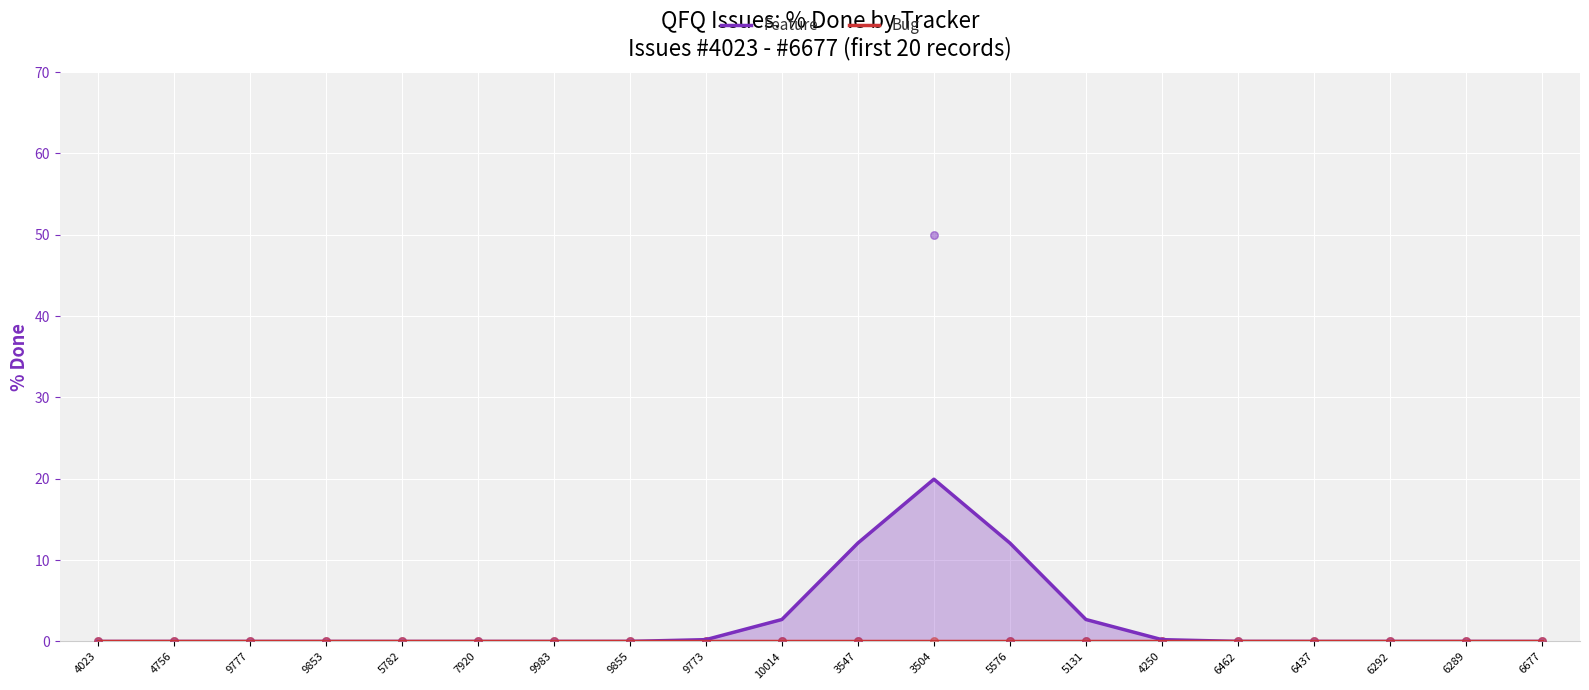

At which category is the sum across all series the highest?

3504